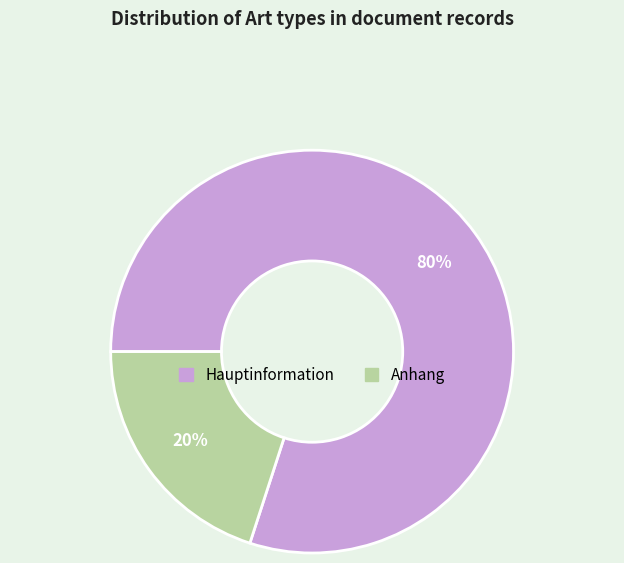

Is the sum of Hauptinformation and Anhang greater than half?

Yes